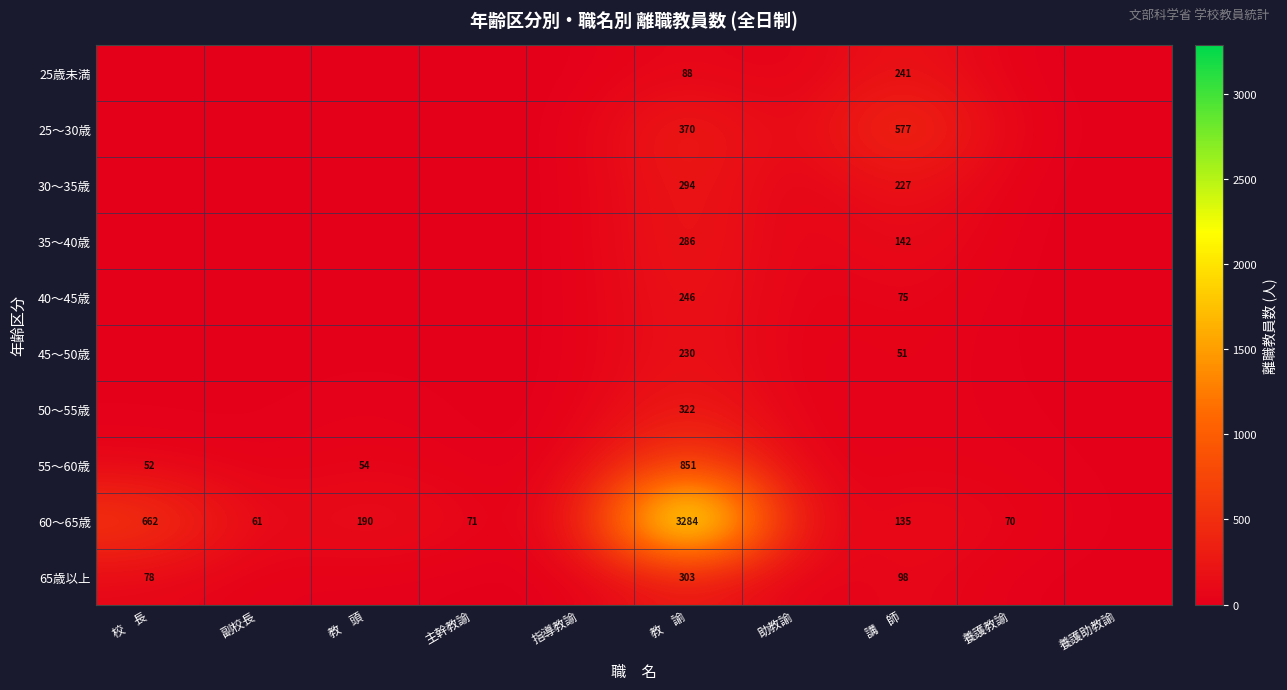

Count the number of categories in the chart.

10